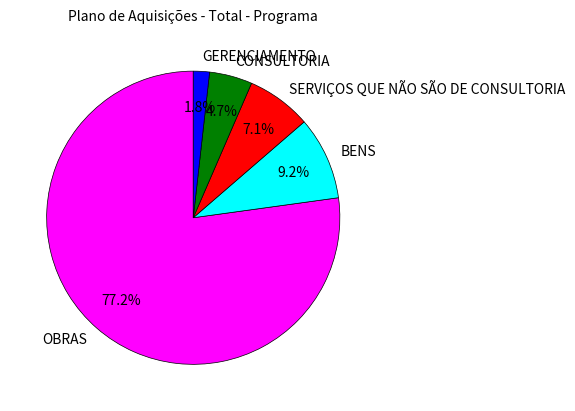

How many slices are in this pie chart?

5